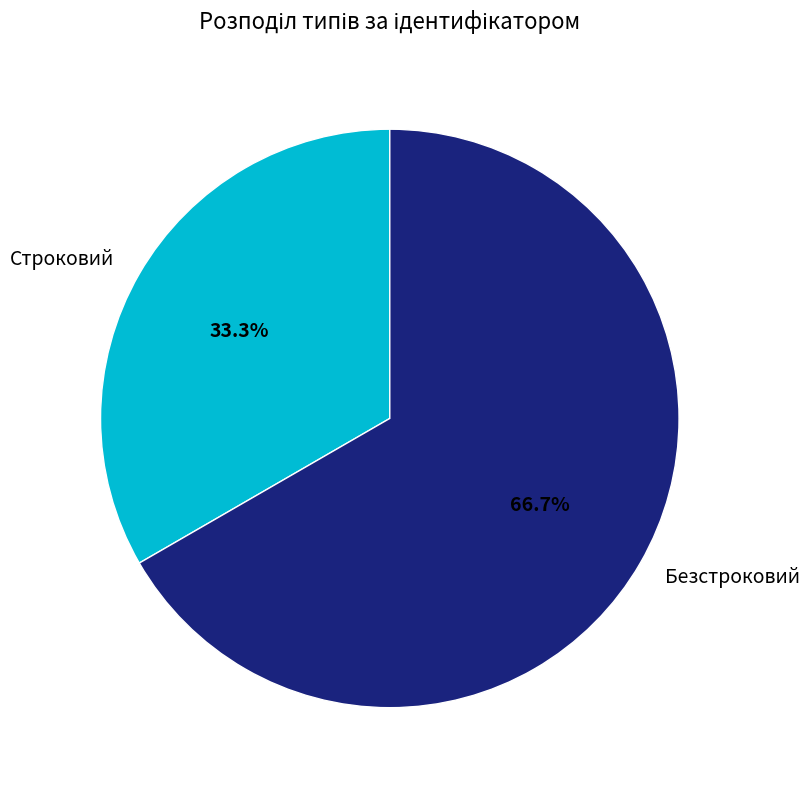

Count the number of slices in the pie.

2